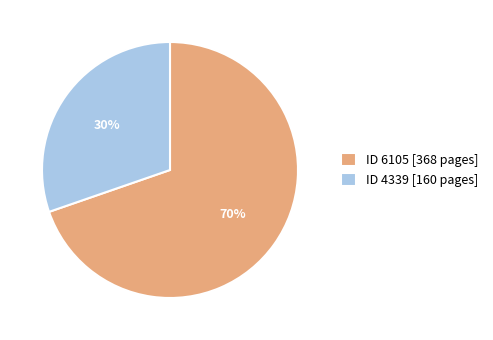

Which category has the smallest portion of the pie?

ID 4339 [160 pages]